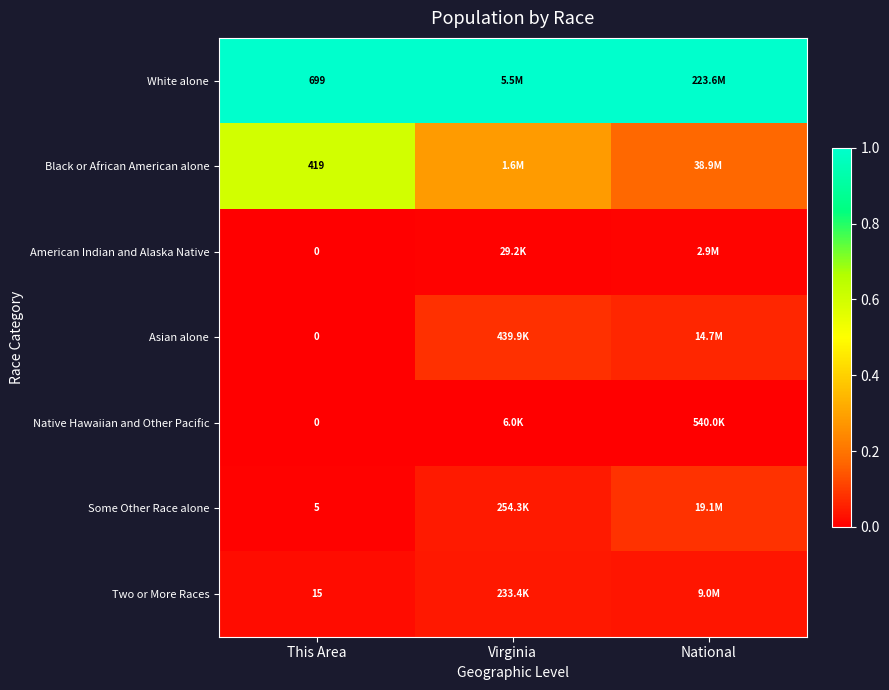

Rank the categories by Some Other Race alone value from highest to lowest.

National, Virginia, This Area